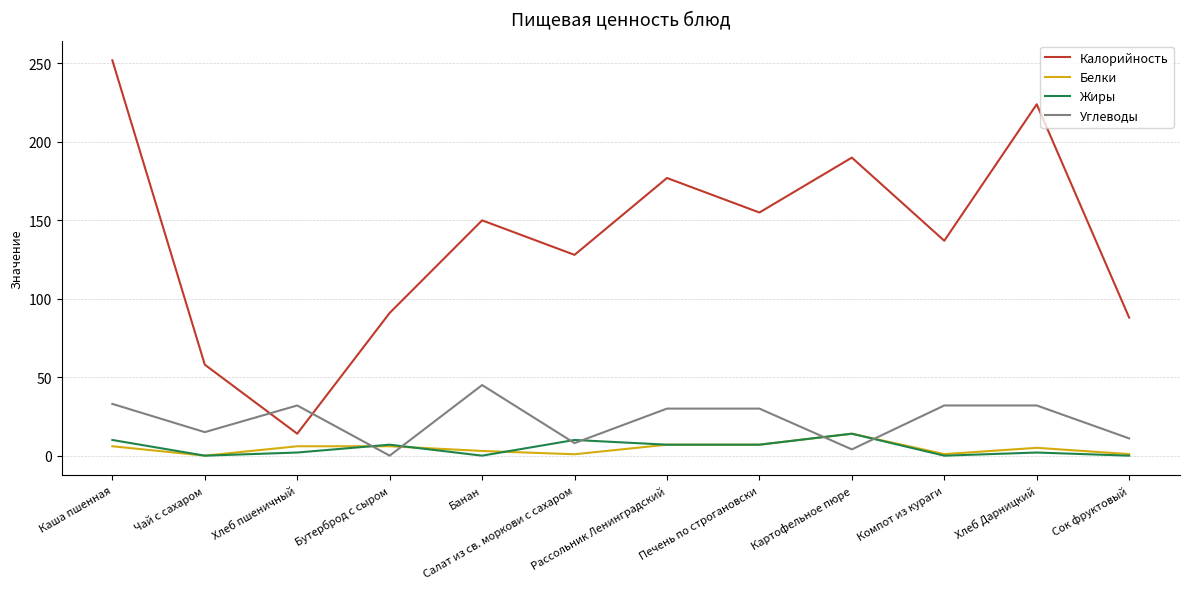

True or false: Калорийность and Белки intersect in this chart.

False